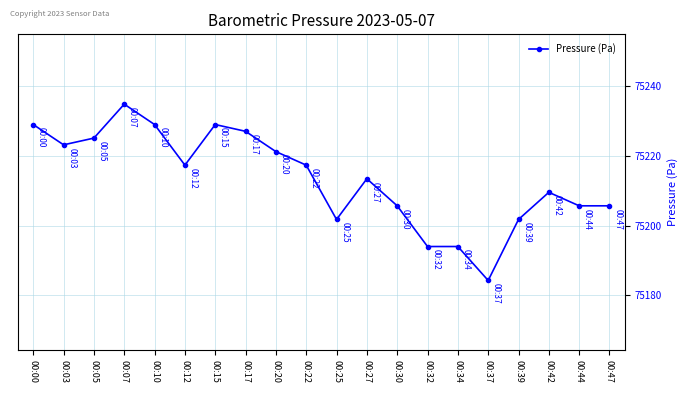

What is the change in value from 00:07 to 00:10?

-5.8